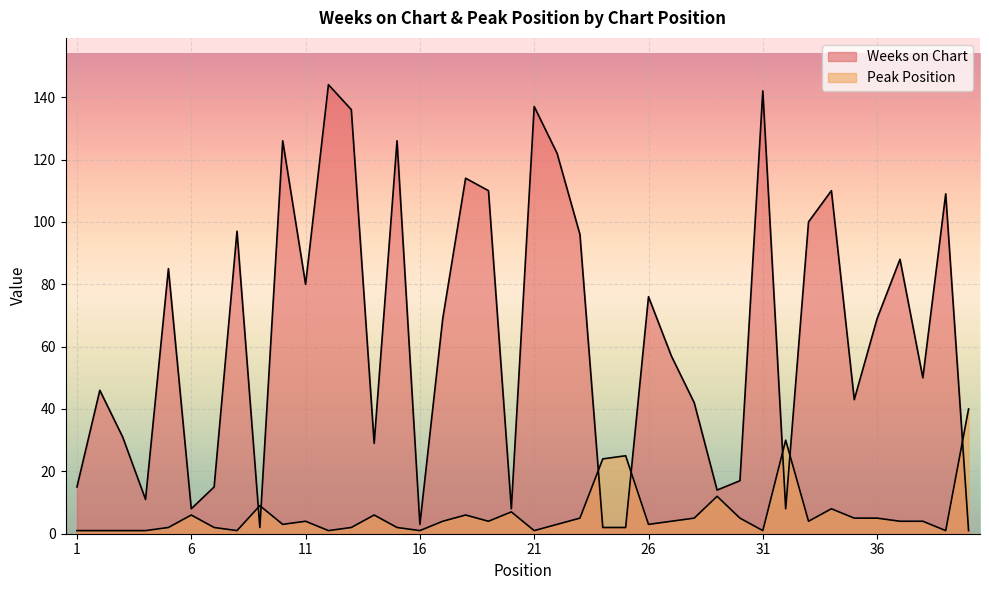

Is it true that Peak Position equals 3 at 26?

True